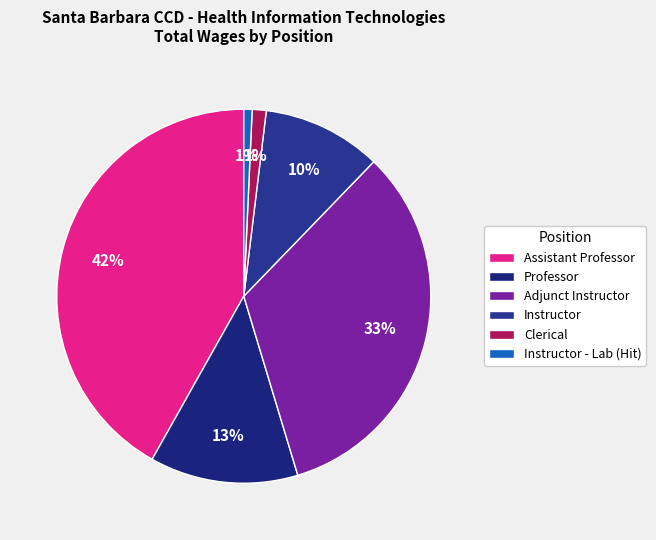

Which slice is the largest?

Assistant Professor